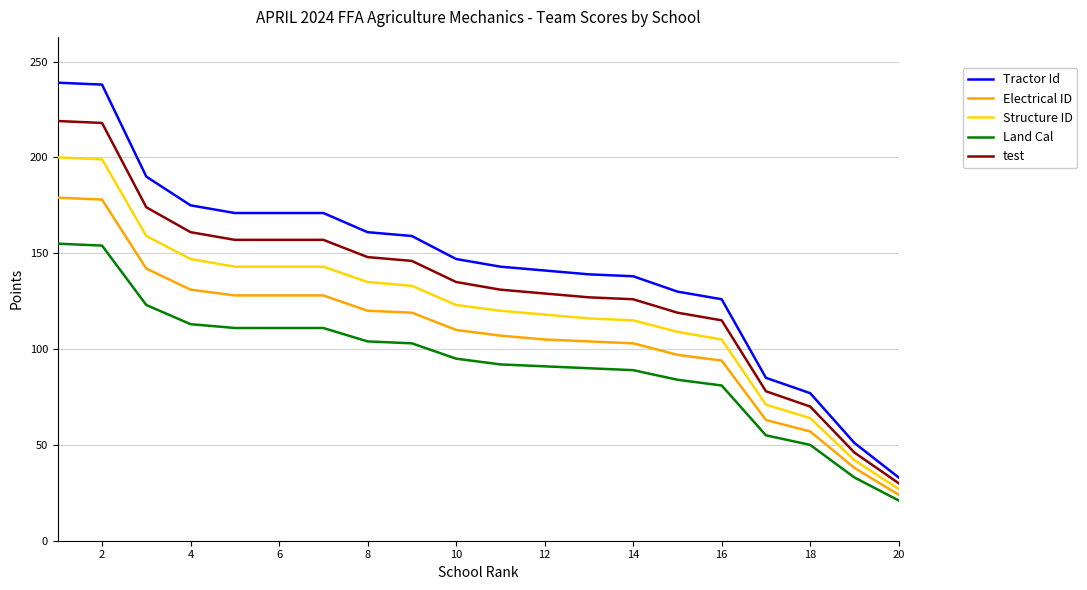

True or false: test and Electrical ID cross at least once.

False